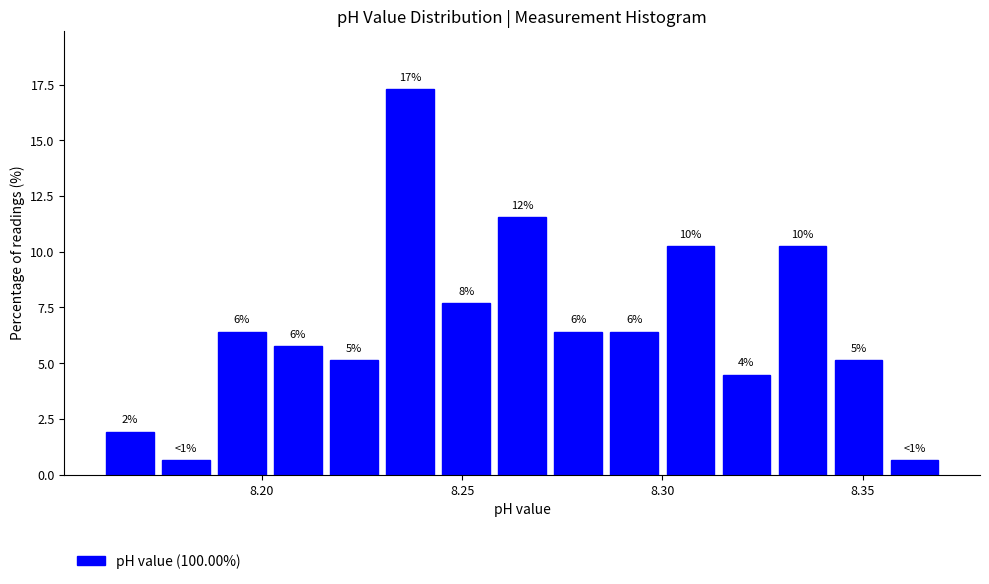

Read against the x-axis, roughly where is the centre of the tallest bar?

8.235